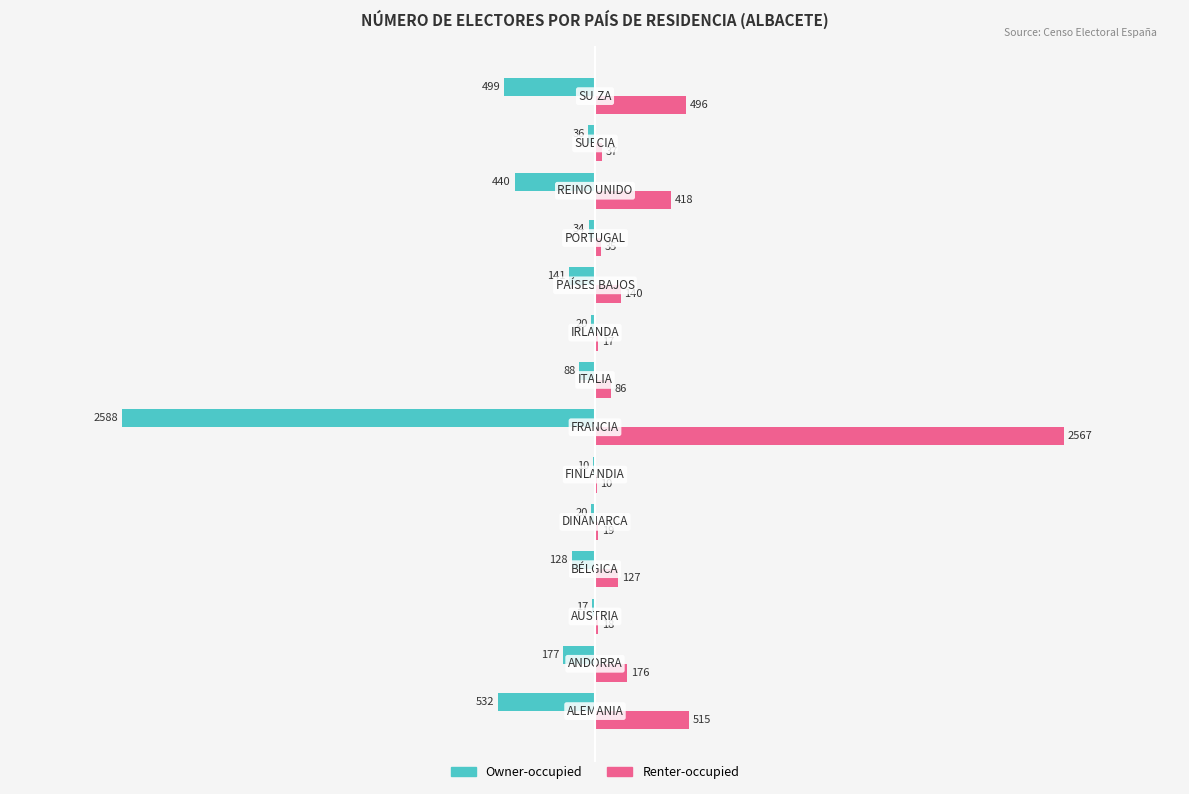

What is the highest value of the Renter-occupied series?

2567